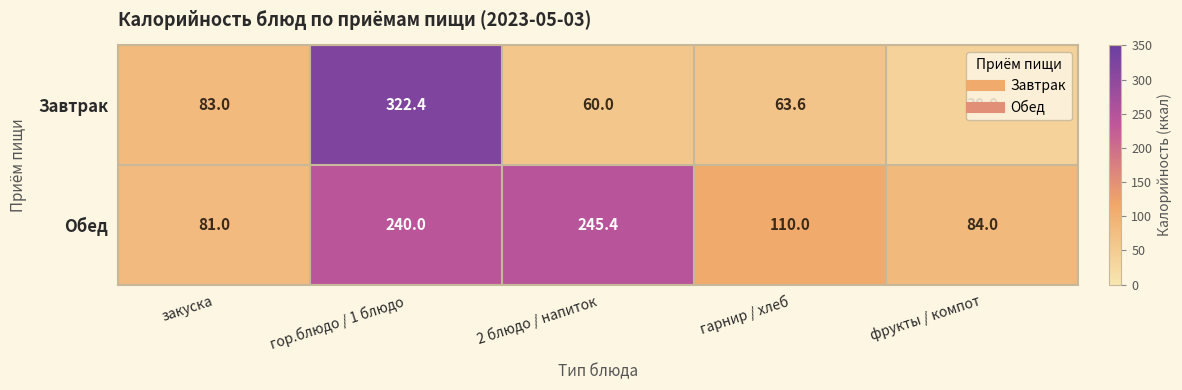

How many data points in Обед are less than 110?

2